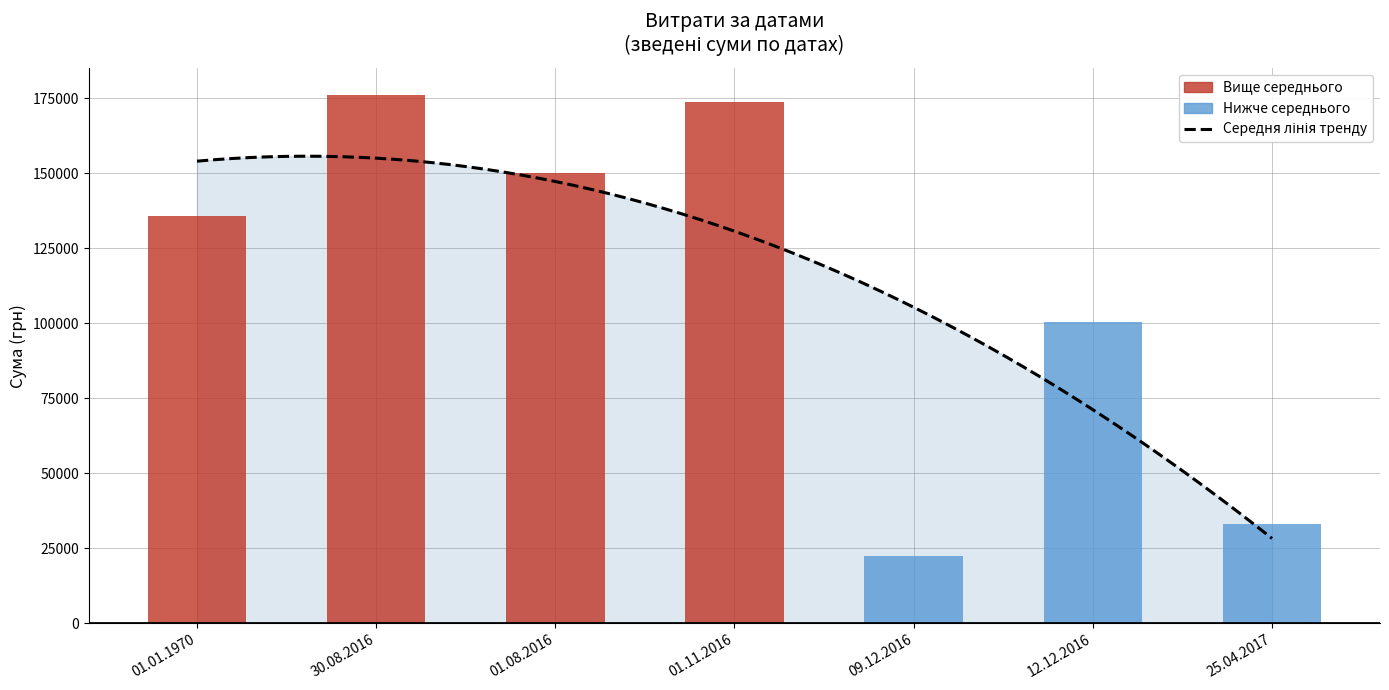

List the labels in order of value, largest first.

30.08.2016, 01.11.2016, 01.08.2016, 01.01.1970, 12.12.2016, 25.04.2017, 09.12.2016